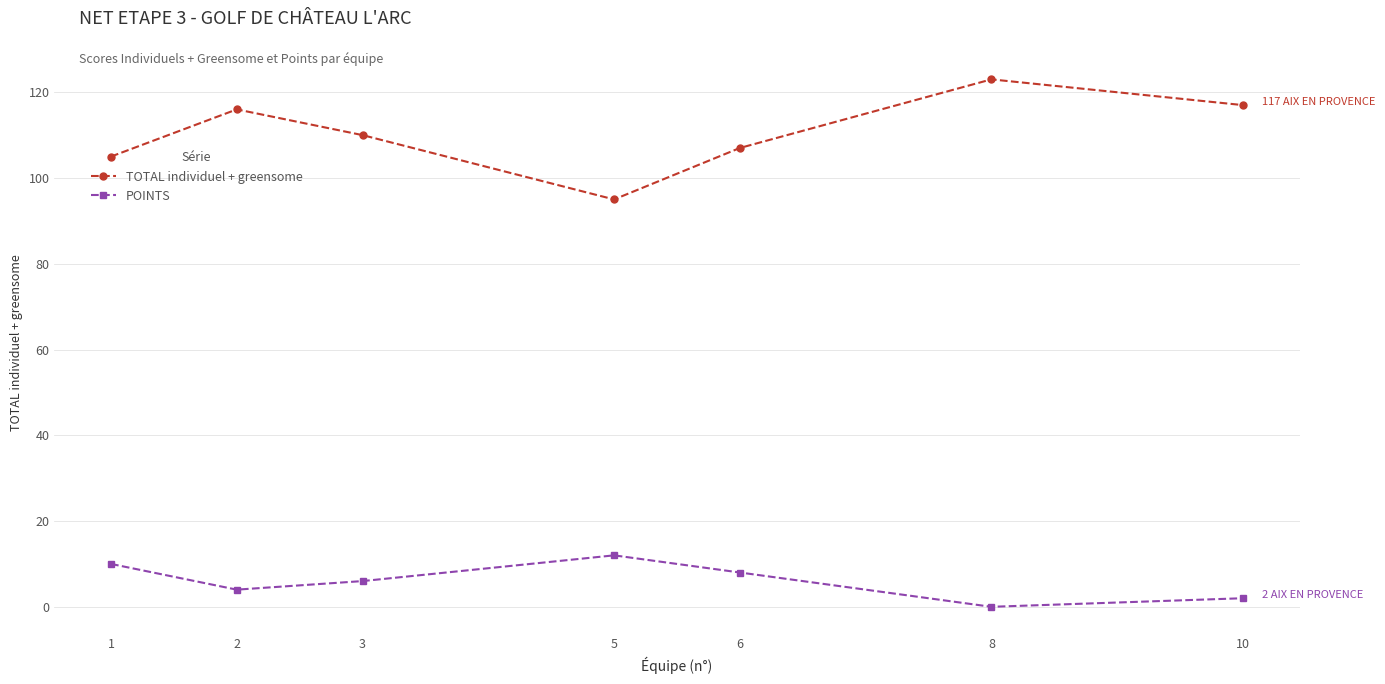

True or false: TOTAL individuel + greensome and POINTS cross at least once.

False